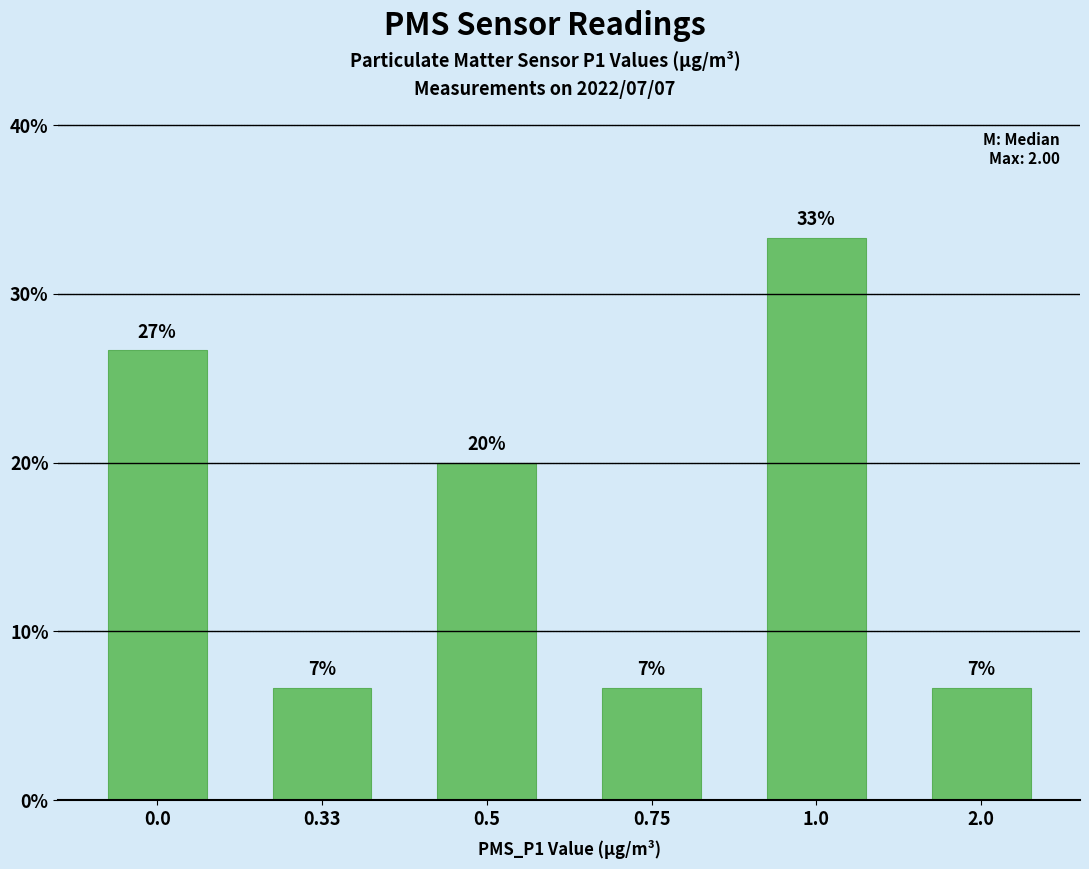

How many bars are there in total?

6